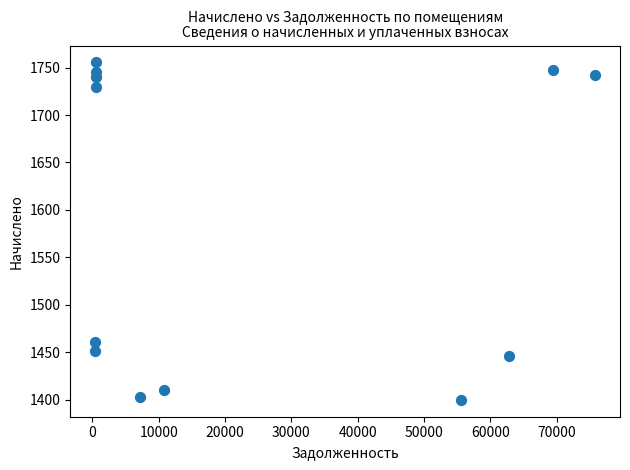

What is the range of X values (max minus min)?

75349.4